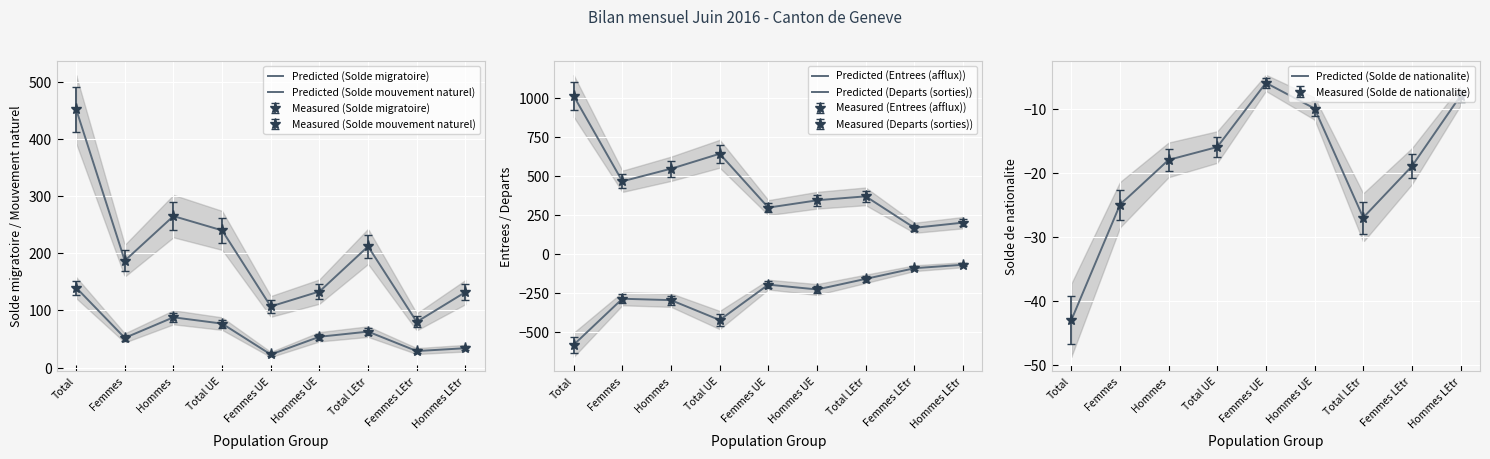

True or false: Entrees (afflux) and Solde de nationalite intersect in this chart.

False